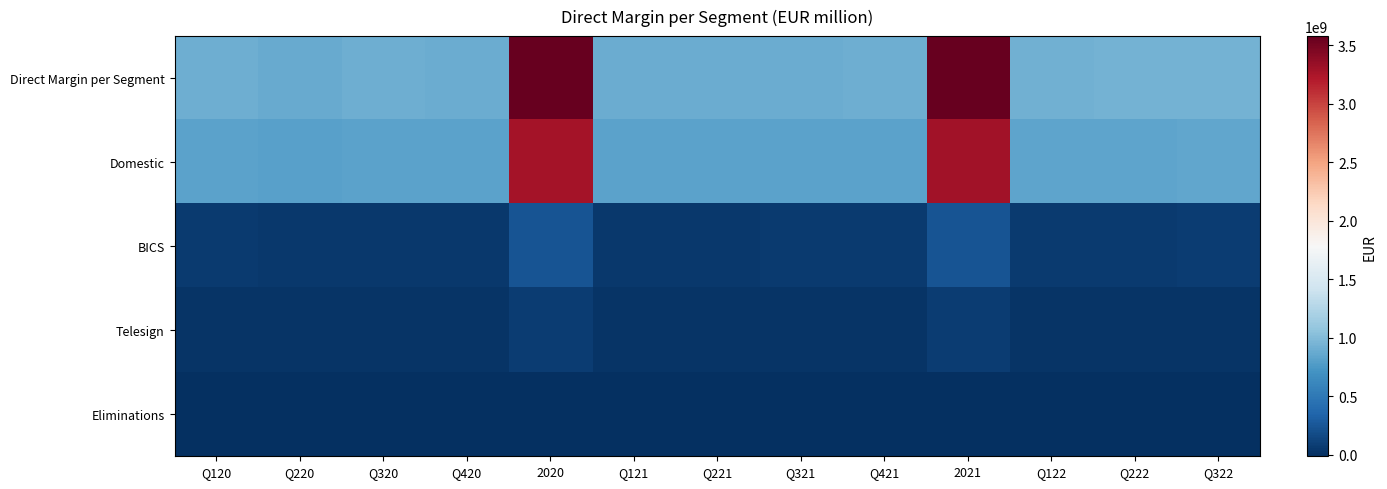

At how many categories does at least one series exceed 1192041771?

2